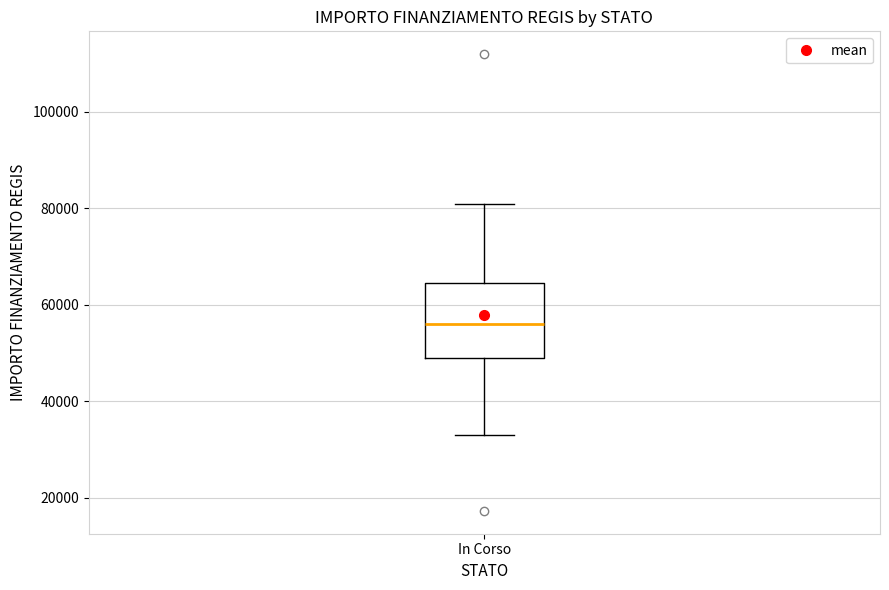

Where does the upper whisker of the box for In Corso end on the y-axis? The values are not printed on the chart, so give them approximately, as read against the axis.

80000